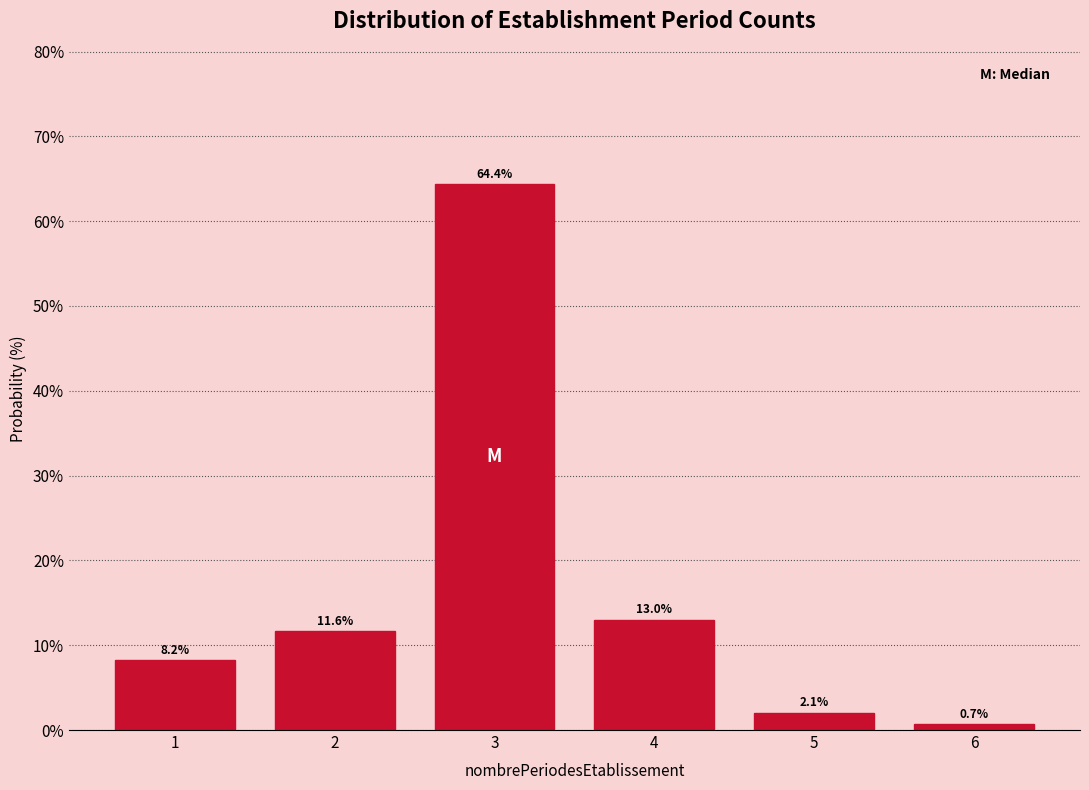

Reading left to right, list all the values displayed in this chart.

1=8.2	2=11.6	3=64.4	4=13.0	5=2.1	6=0.7